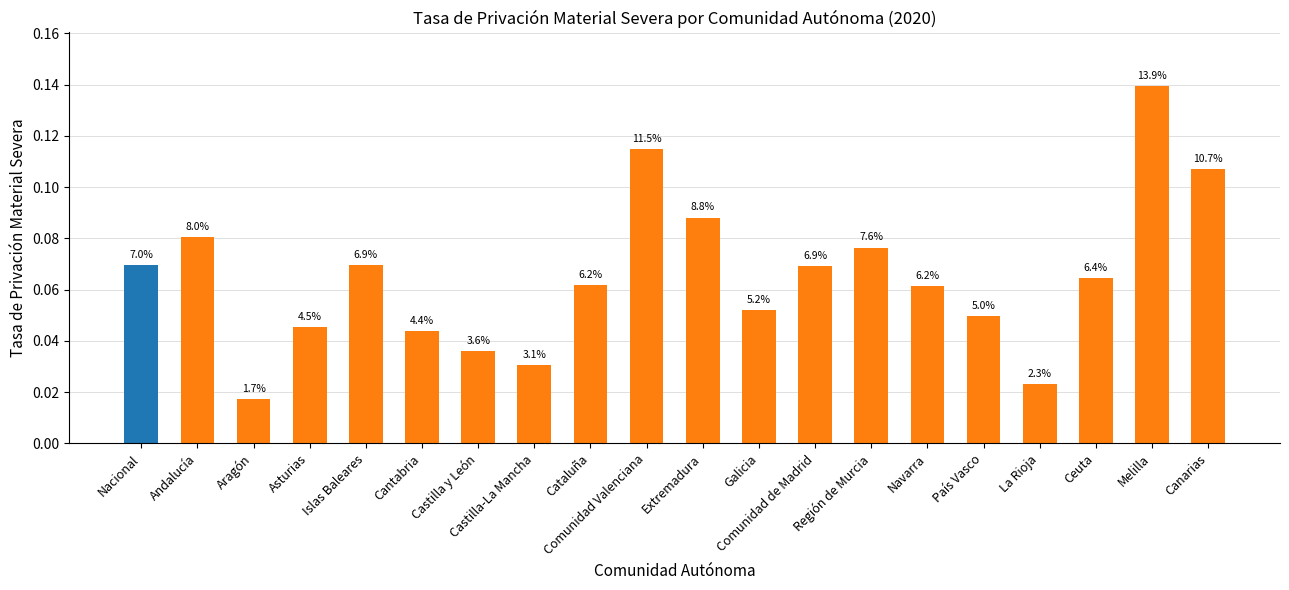

Is it true that the value at Galicia is 0.1?

False